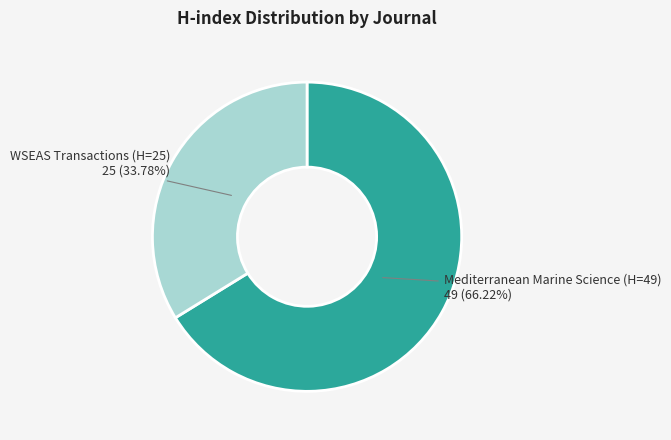

How many slices are in this pie chart?

2